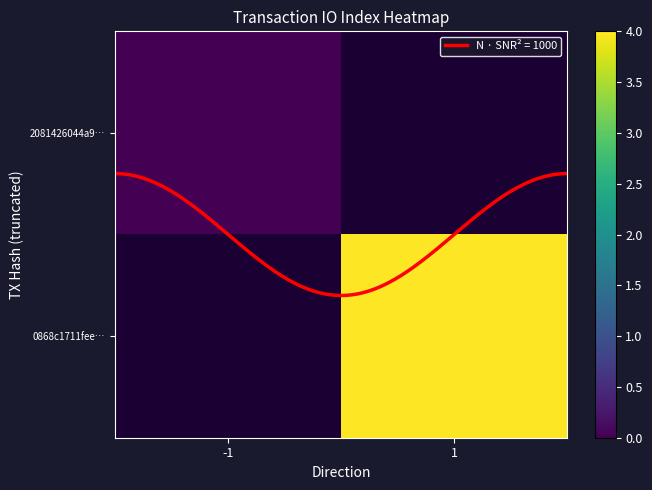

Rank the series by their maximum value, from lowest to highest.

2081426044a9…, 0868c1711fee…